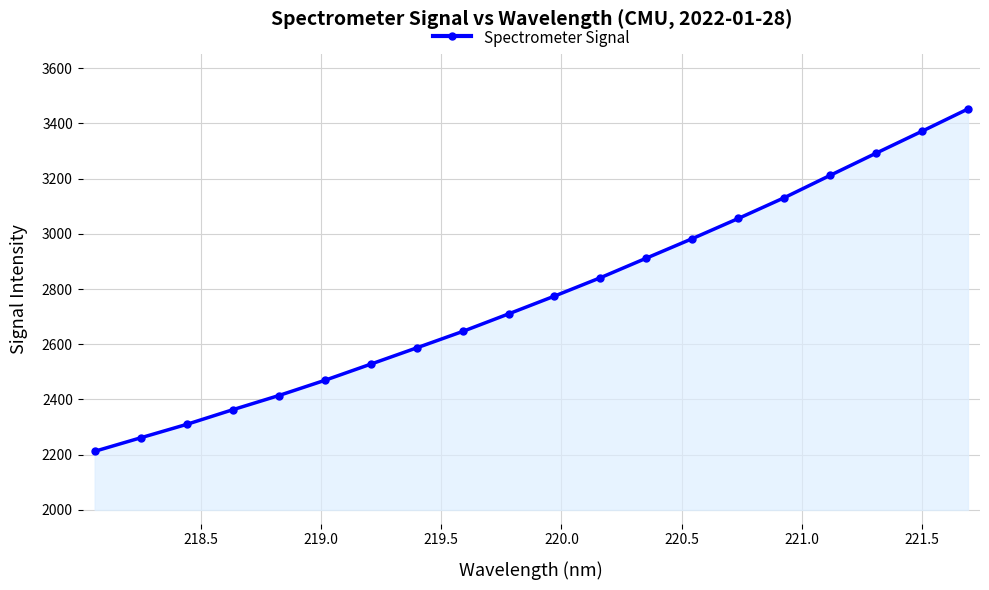

True or false: there are more than 1 points higher than both neighbors.

False